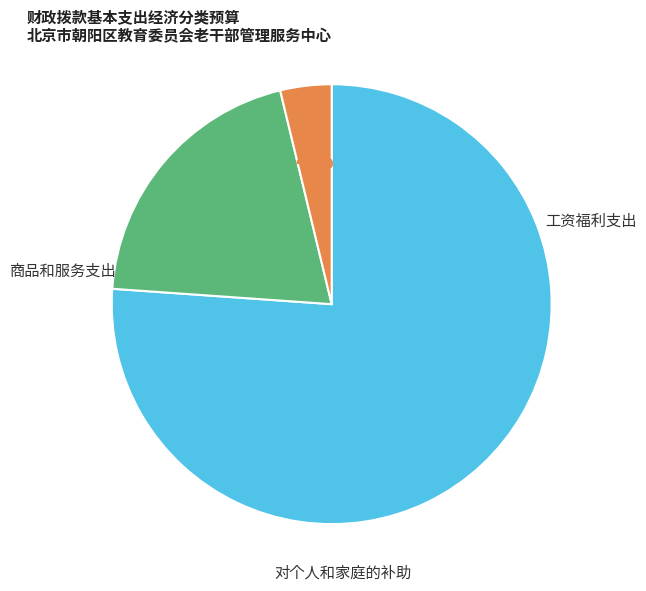

Is it true that 商品和服务支出 is 20% of the pie?

True